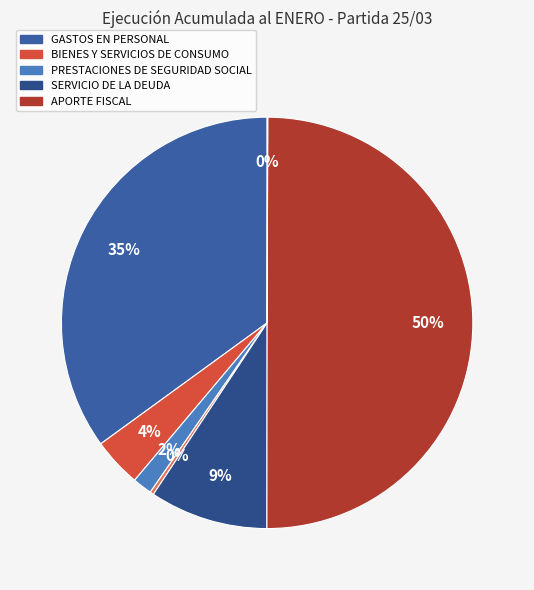

To the nearest percent, what is the average slice percentage?

14%